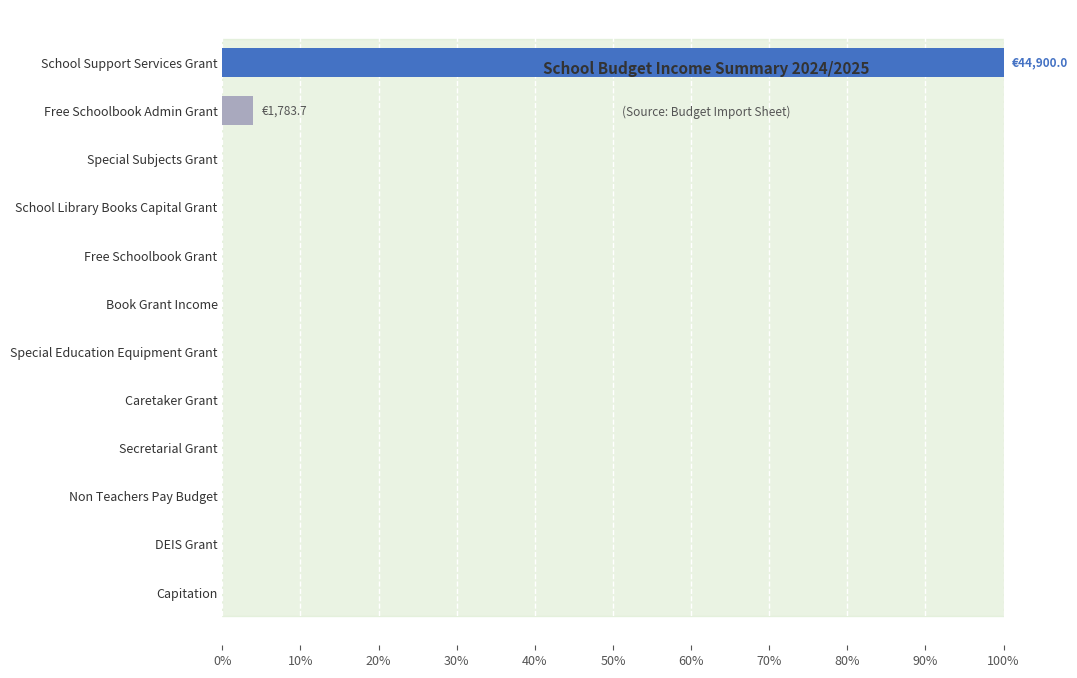

Count the number of values greater than 0.

2